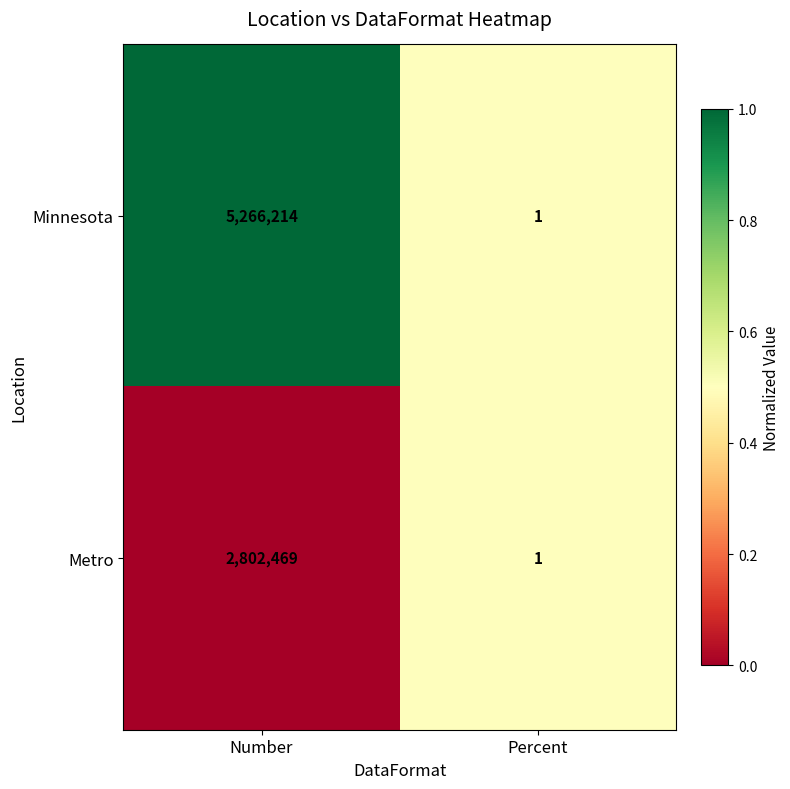

List the series in order of their peak value, highest first.

Minnesota, Metro